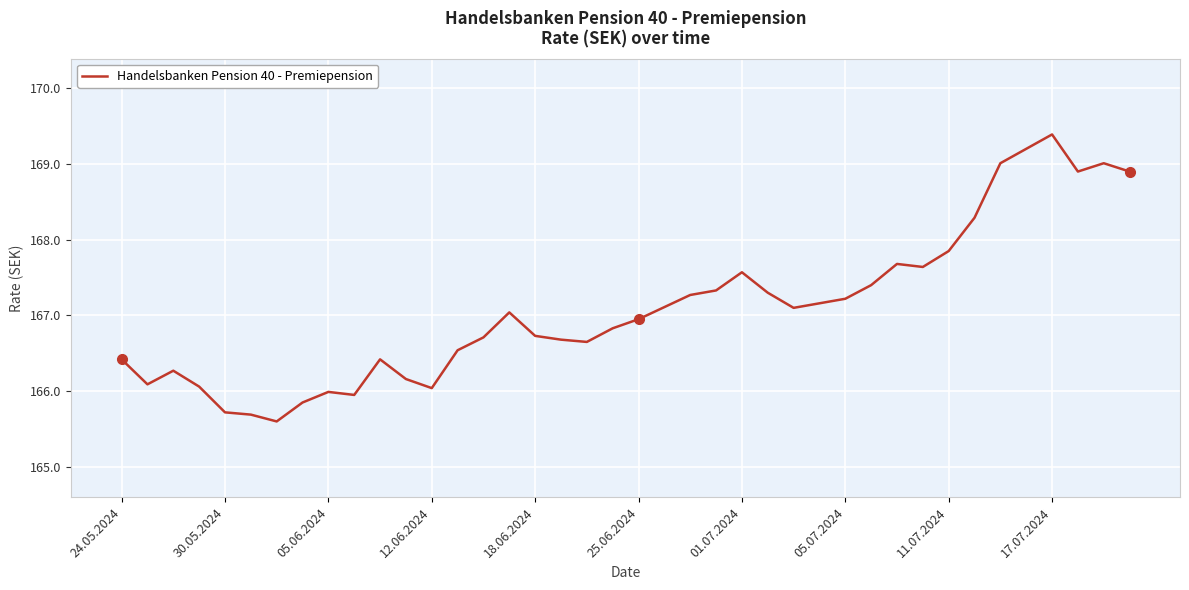

What is the difference between the maximum and minimum values?

3.8